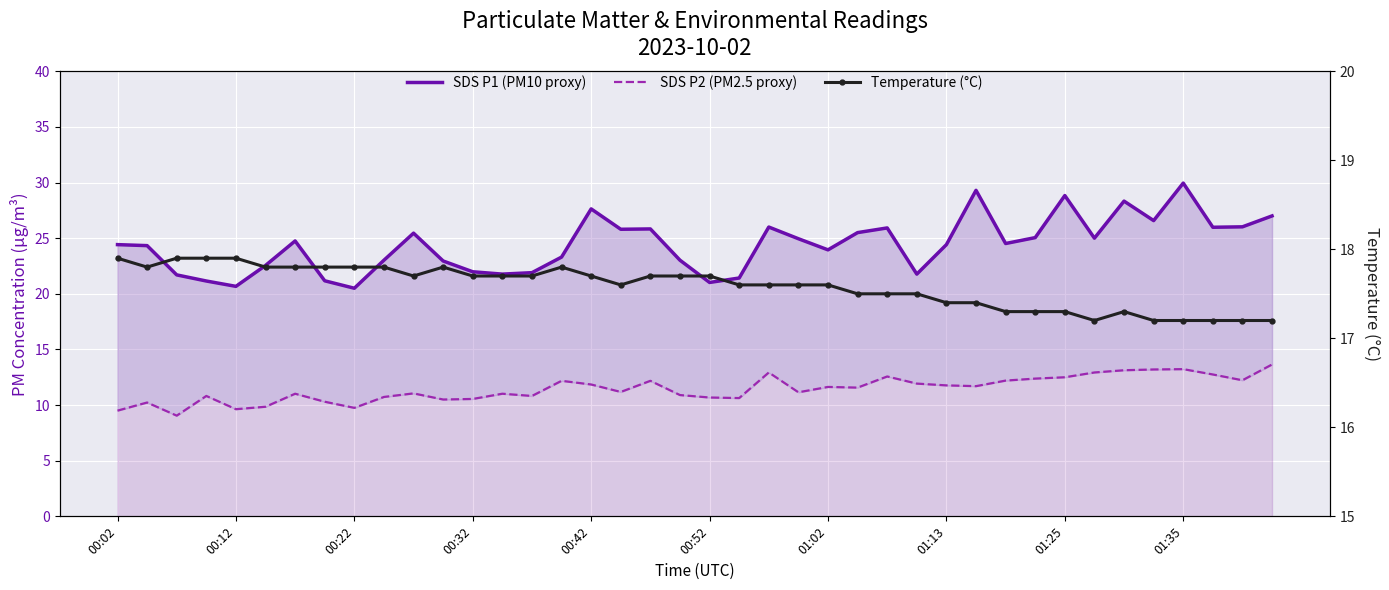

The value of Temperature (°C) at 38 is 17.2. True or false?

True